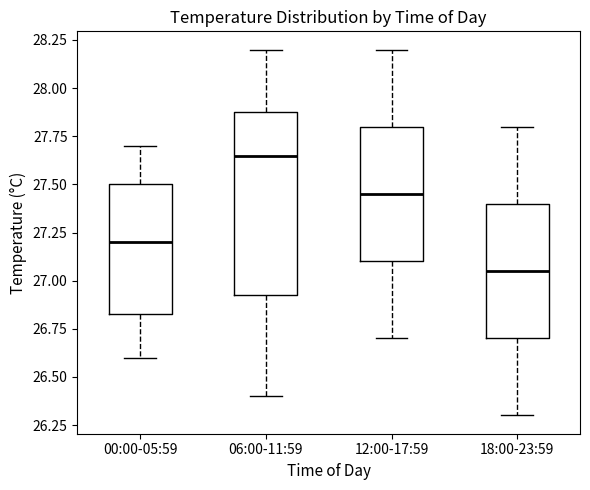

Where does the lower whisker of the box for 00:00-05:59 end on the y-axis? The values are not printed on the chart, so give them approximately, as read against the axis.

26.60